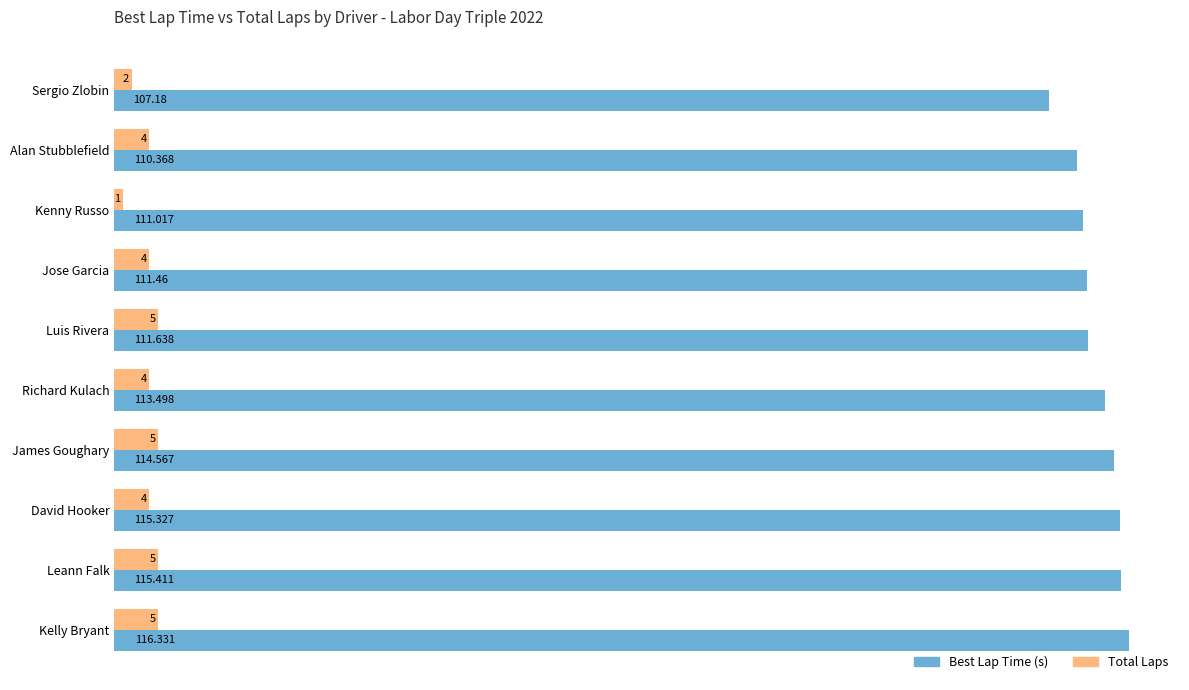

At which category is the sum across all series the highest?

Kelly Bryant